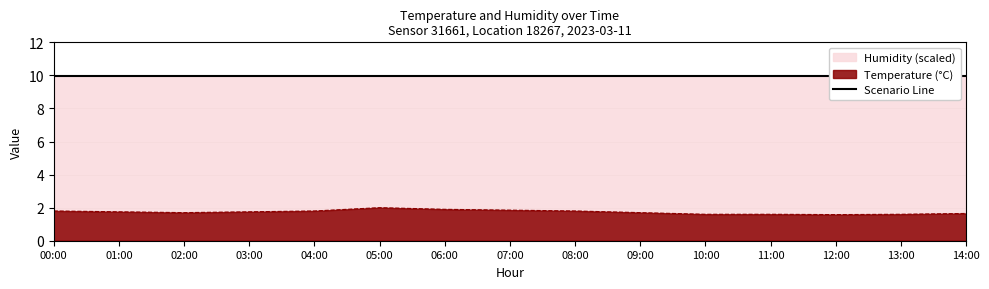

Reading right to left, transcribe all the data shown in this chart.

1.6	1.6	1.6	1.6	1.6	1.7	1.8	1.9	1.9	2.0	1.8	1.8	1.7	1.8	1.8